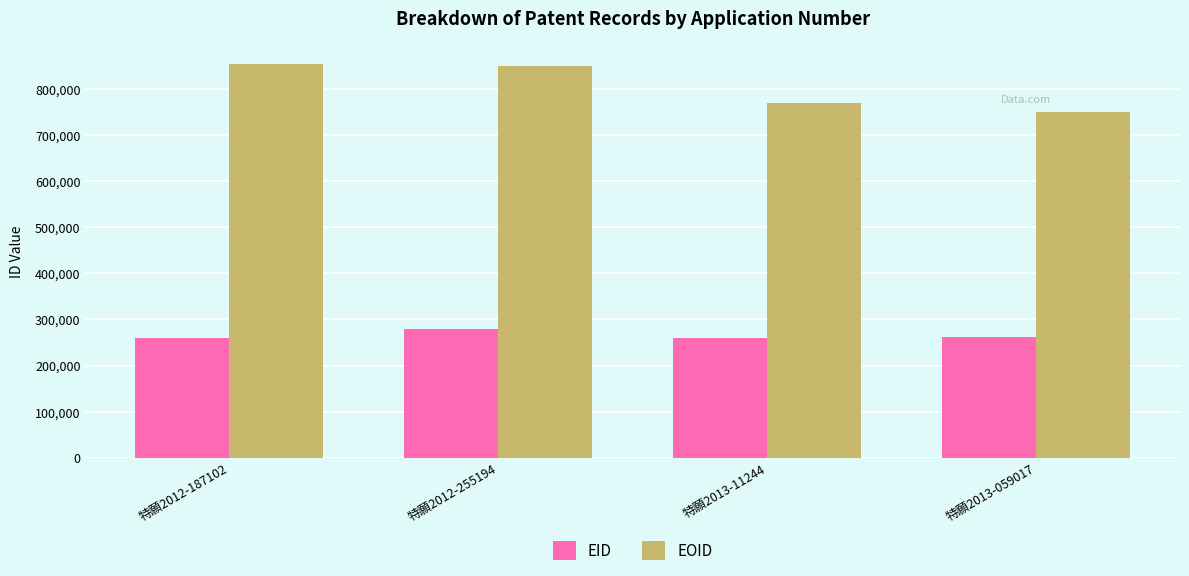

What is the difference between the EOID values at 特願2013-059017 and 特願2012-255194?

100753